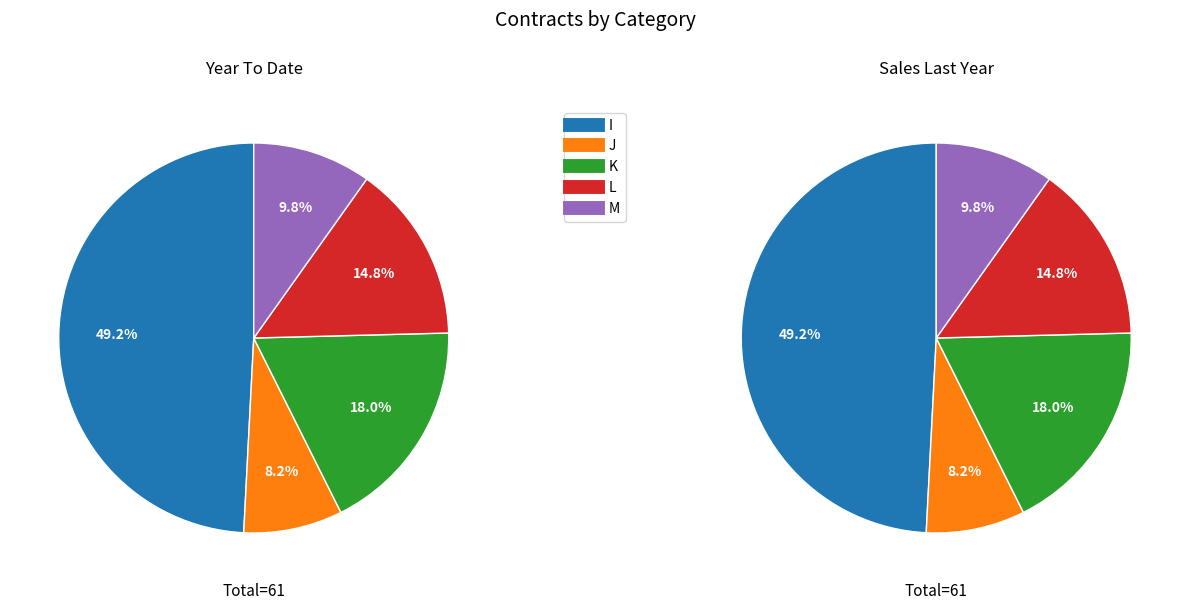

Does any single category account for the majority?

No